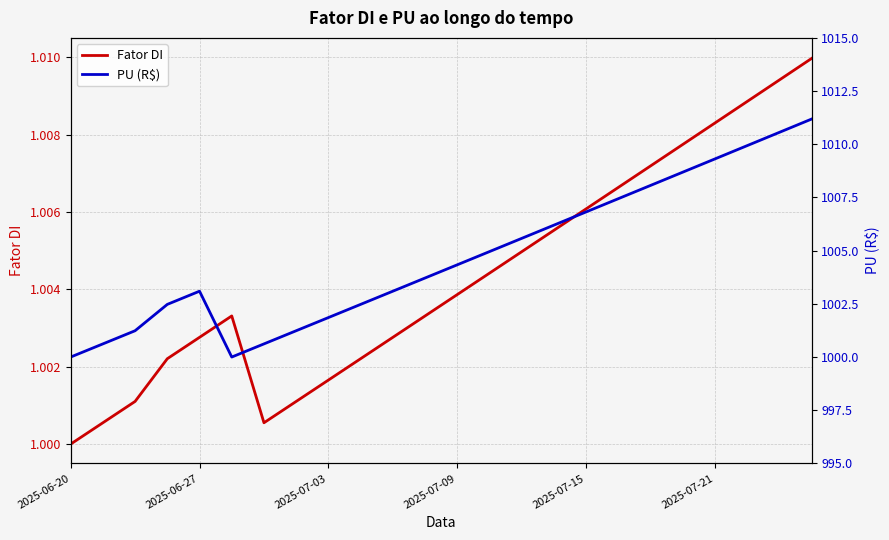

Where is Fator DI nearest to the value 1?

2025-06-20